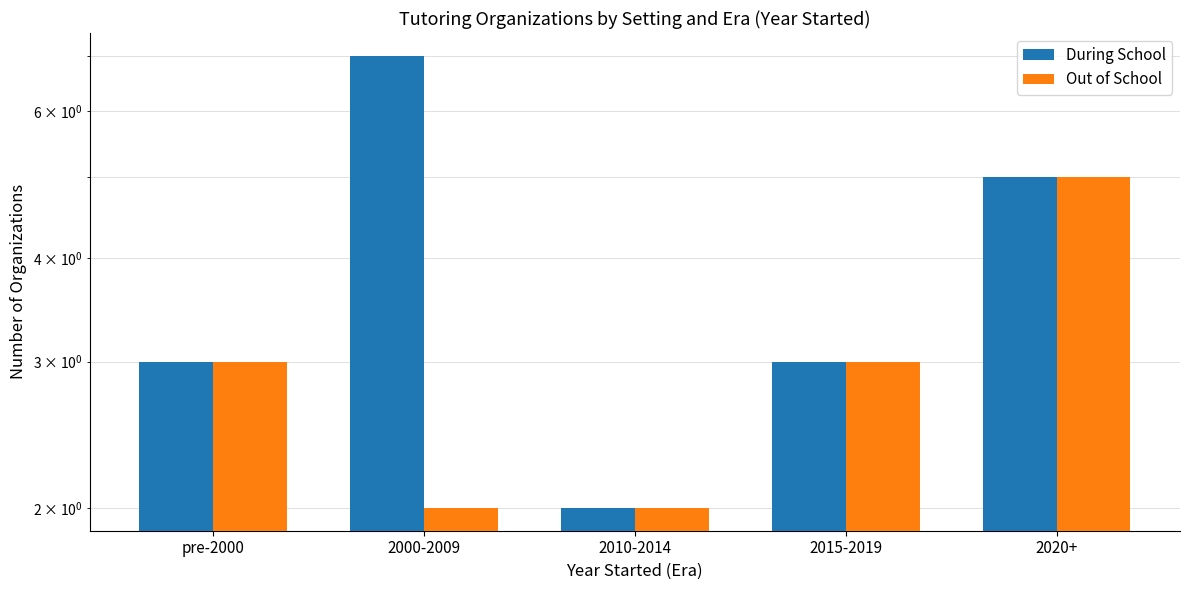

At how many categories does at least one series exceed 6?

1